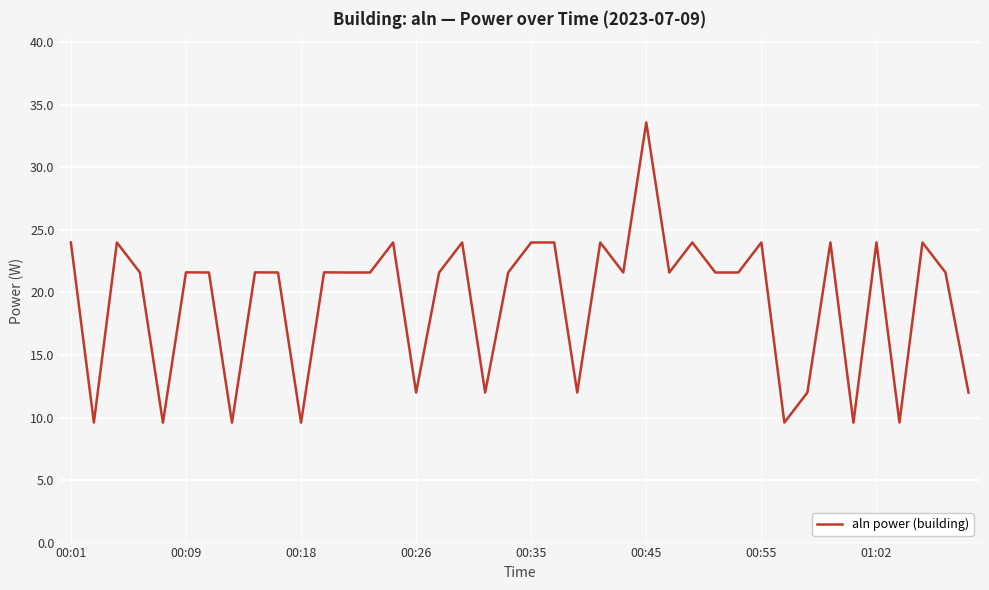

What is the average value?

19.3